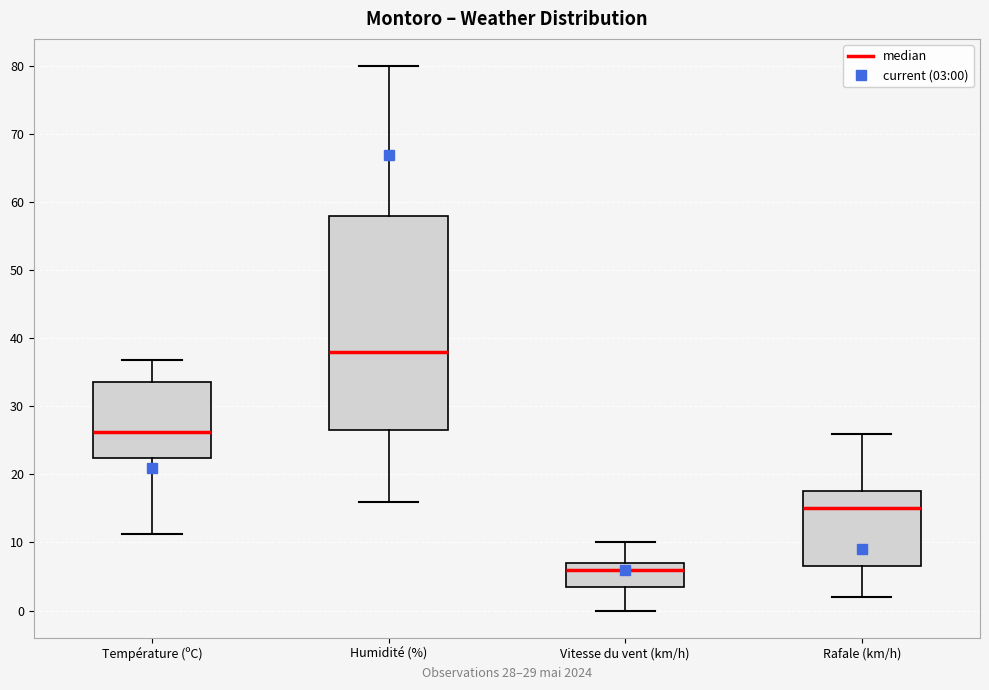

Reading left to right, read every box against the y-axis: the position of its median line, the range the box covers, and the ends of its whiskers. The values are not printed on the chart, so give them approximately, as read against the axis.

Température (ºC): median 26, box 22 to 34, whiskers 11 to 37
Humidité (%): median 38, box 27 to 58, whiskers 16 to 80
Vitesse du vent (km/h): median 6, box 4 to 7, whiskers 0 to 10
Rafale (km/h): median 15, box 7 to 18, whiskers 2 to 26